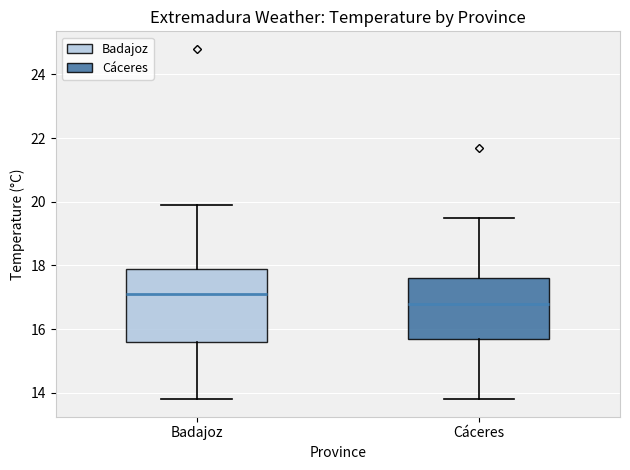

Reading left to right, transcribe this box plot: for each box, give where its median line is, the range the box spans, and where its two whiskers end, as read against the y-axis. The values are not printed on the chart, so give them approximately, as read against the axis.

Badajoz: median 17.2, box 15.6 to 18.0, whiskers 13.8 to 20.0
Cáceres: median 16.8, box 15.8 to 17.6, whiskers 13.8 to 19.6